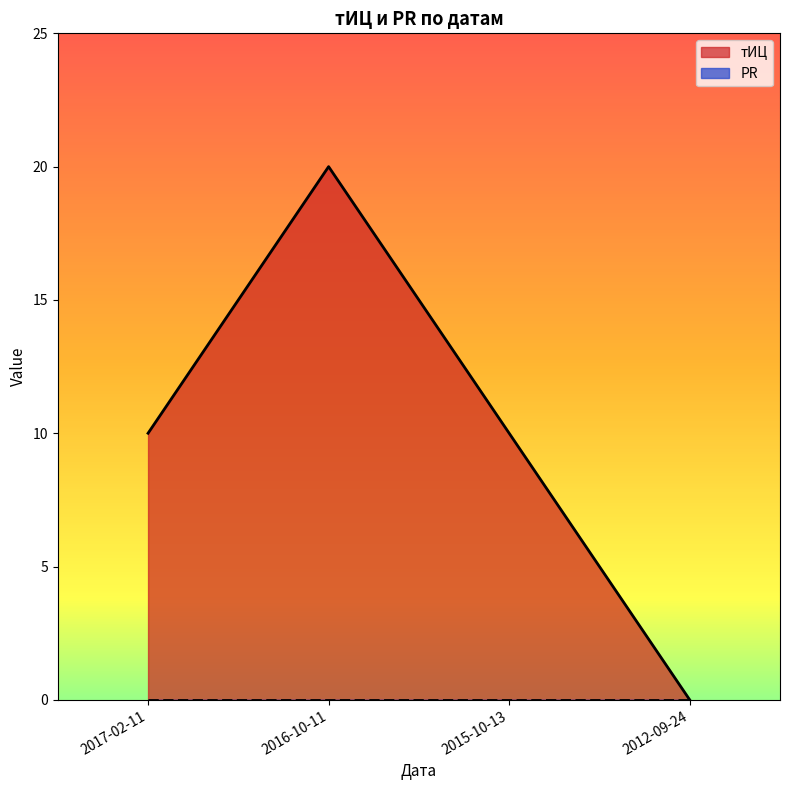

Reading right to left, extract all data points from this chart.

0	10	20	10